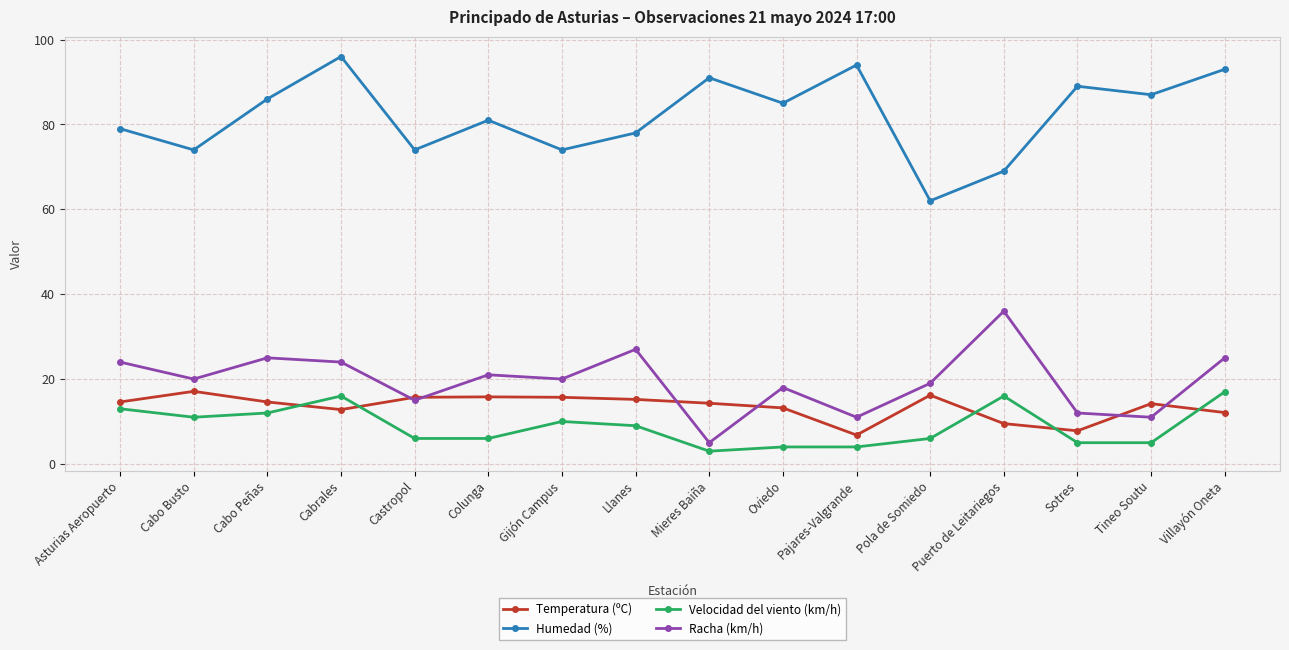

Where does the Temperatura (ºC) series first go above 14?

Asturias Aeropuerto